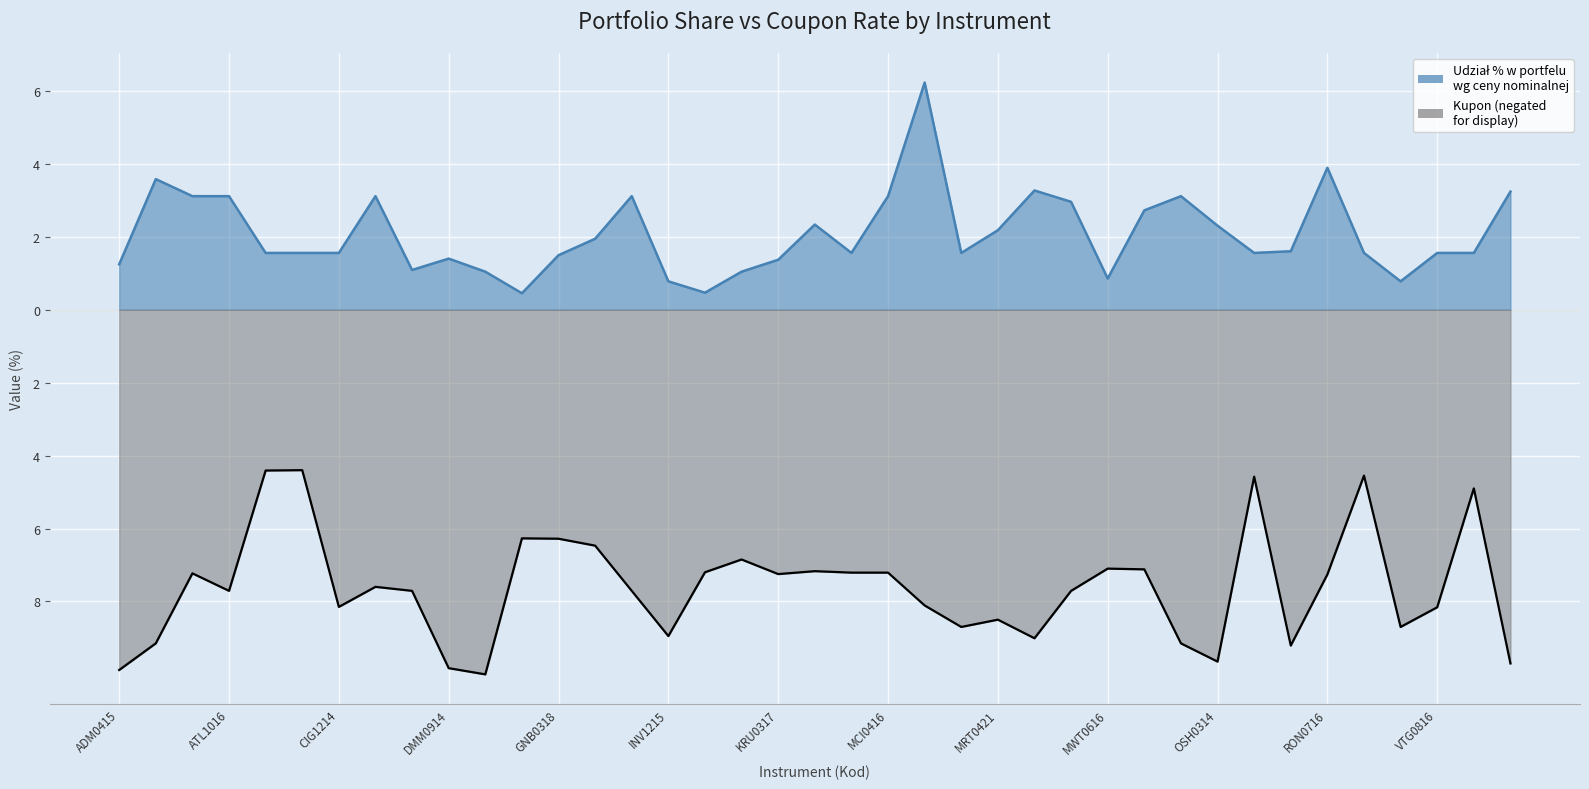

At which label does Udział % w portfelu wg ceny nominalnej reach its minimum?

GNB0819